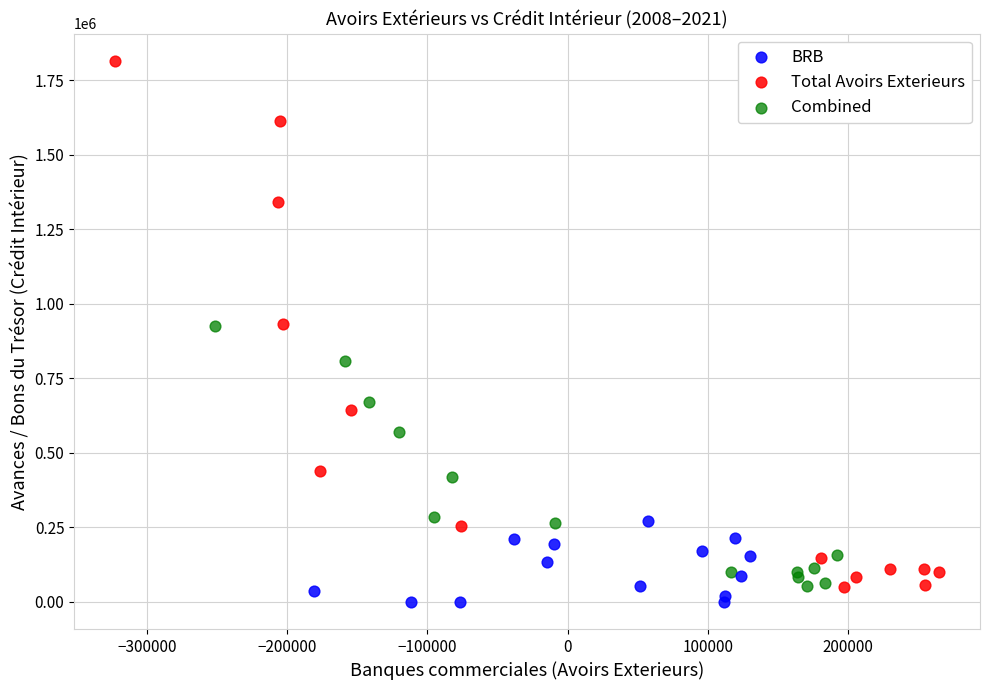

Which series has the largest Y range (max minus min)?

Total Avoirs Exterieurs